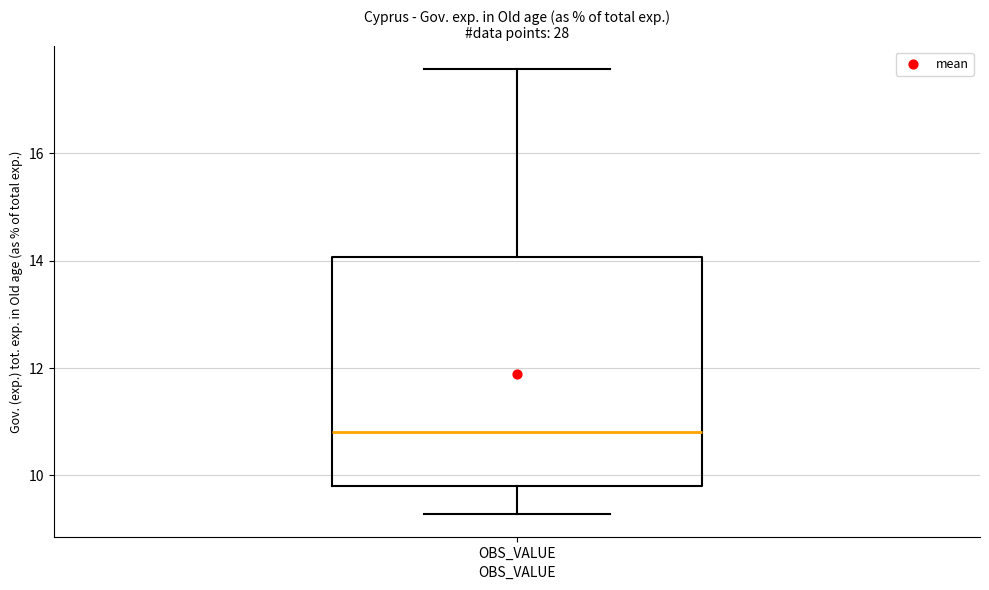

Transcribe this box plot: give where the median line is, the range the box spans, and where the two whiskers end, as read against the y-axis. The values are not printed on the chart, so give them approximately, as read against the axis.

median 10.8, box 9.8 to 14.0, whiskers 9.2 to 17.6